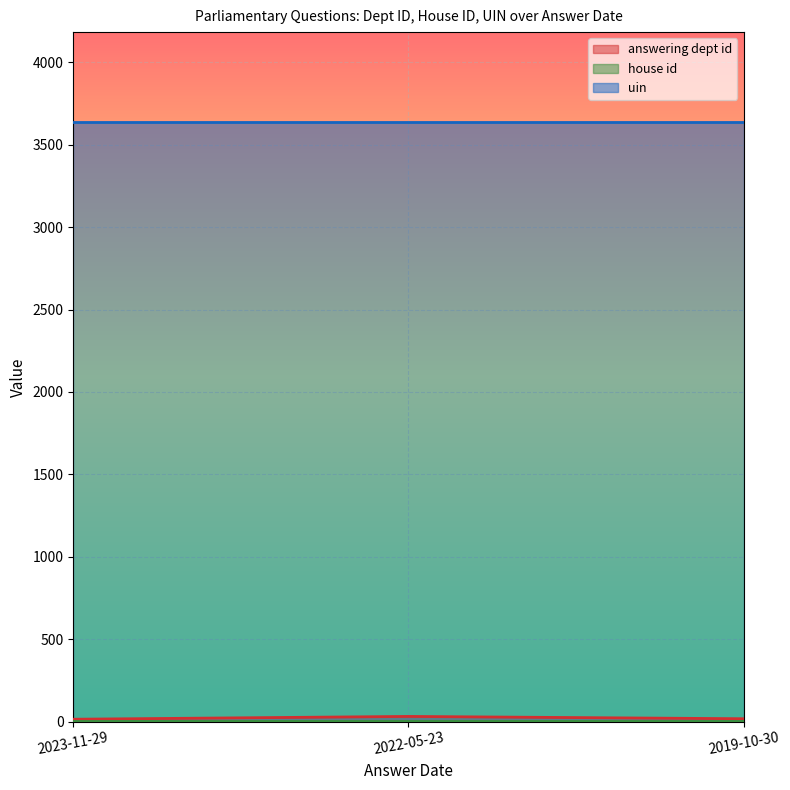

Reading right to left, transcribe all the data shown in this chart.

answering dept id: 2019-10-30=17	2022-05-23=31	2023-11-29=14
house id: 2019-10-30=1	2022-05-23=1	2023-11-29=1
uin: 2019-10-30=3638	2022-05-23=3638	2023-11-29=3638